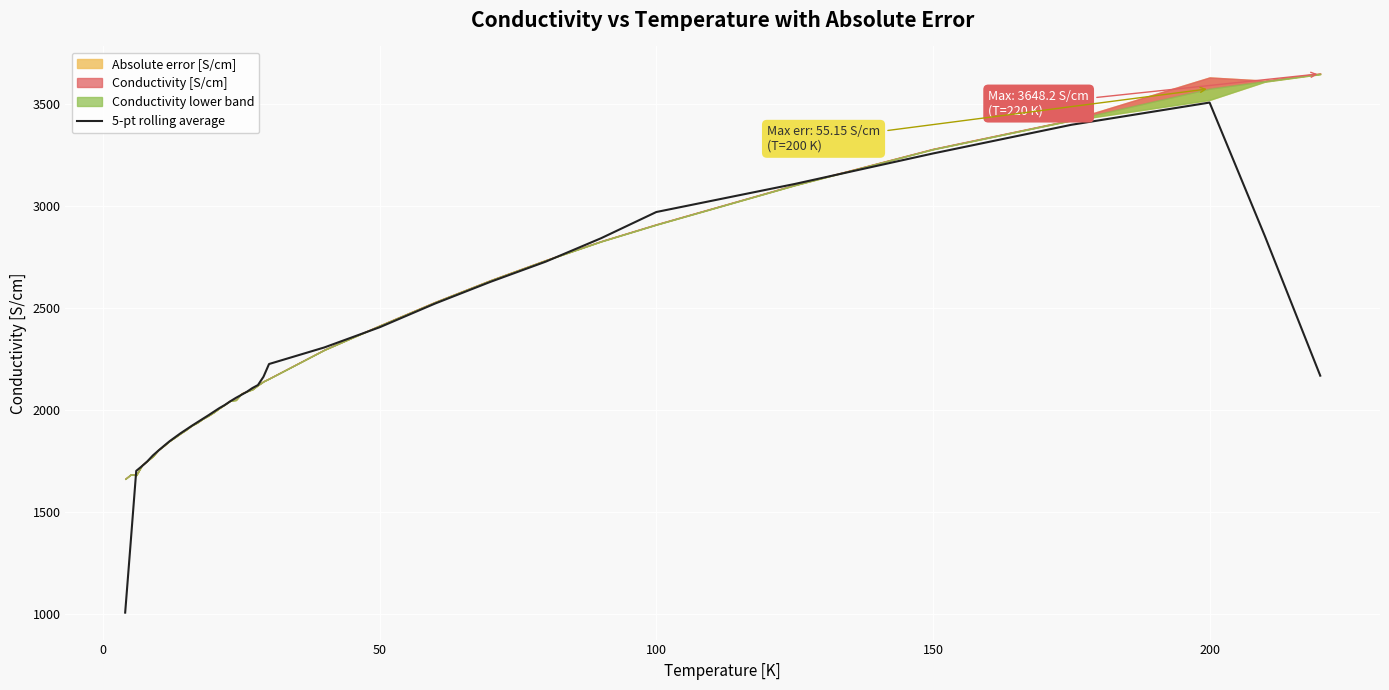

Reading right to left, extract all data points from this chart.

2167.1	2851.2	3507.0	3397.8	3257.2	3107.4	2970.0	2841.2	2726.4	2627.2	2520.8	2404.7	2305.6	2224.2	2161.8	2121.0	2106.3	2088.1	2072.9	2058.0	2041.4	2023.1	2007.6	1989.8	1971.9	1954.9	1937.7	1920.4	1902.3	1884.3	1864.7	1844.9	1822.4	1799.4	1775.4	1746.5	1722.3	1700.0	1350.0	1004.6